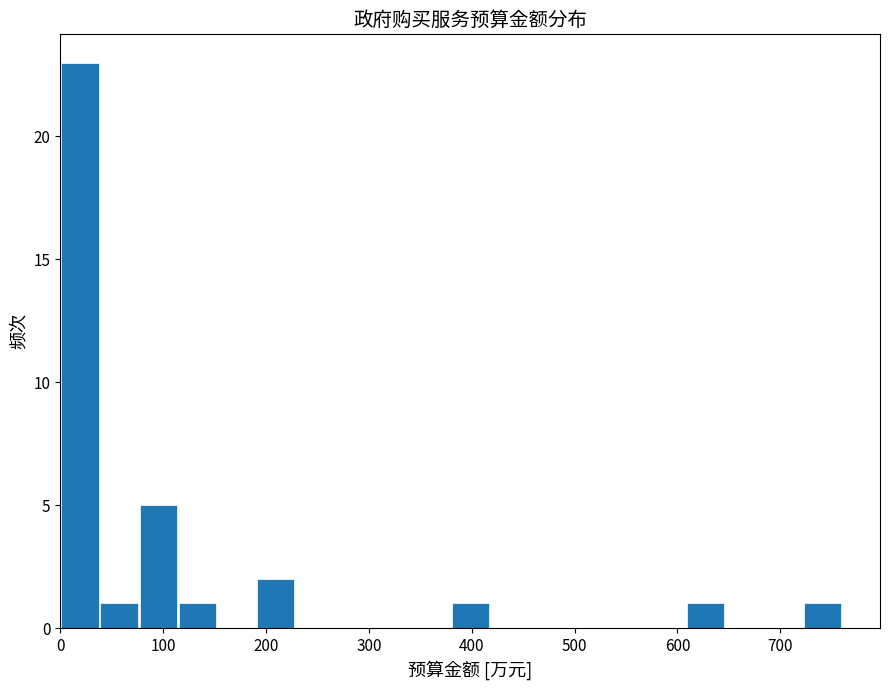

Read against the x-axis, roughly where is the centre of the tallest bar?

20